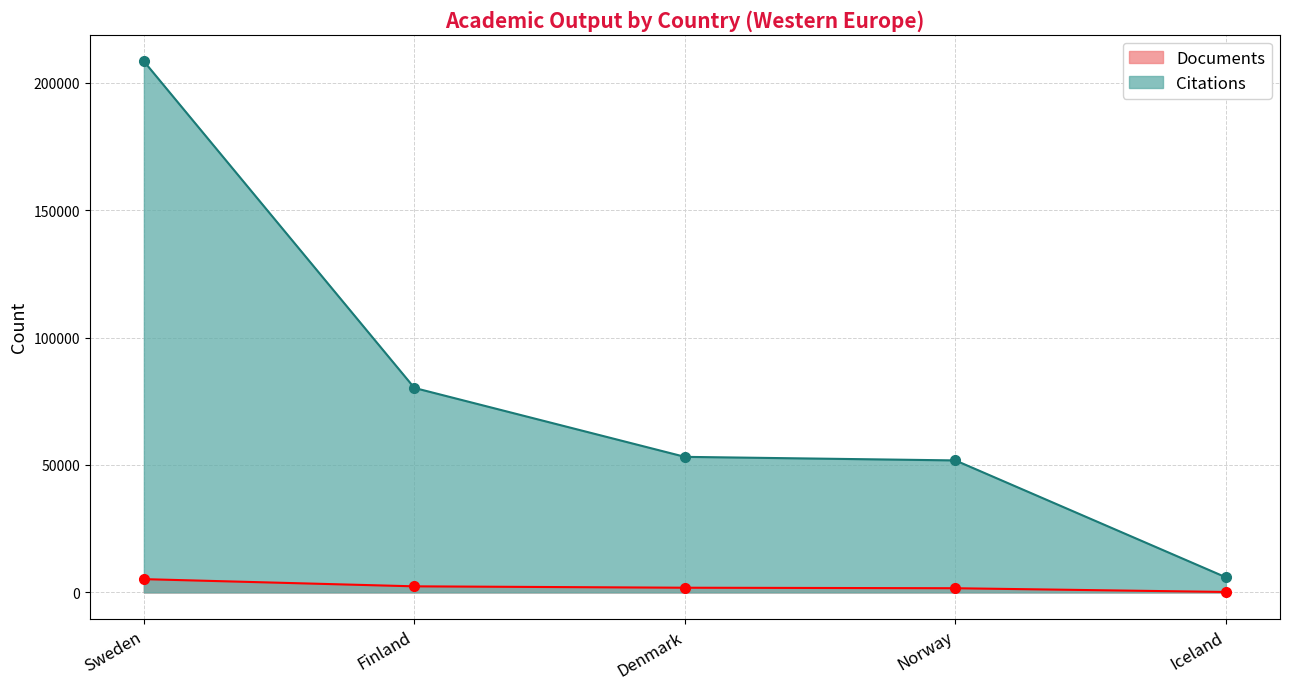

True or false: Documents has more than 2 points higher than both neighbors.

False